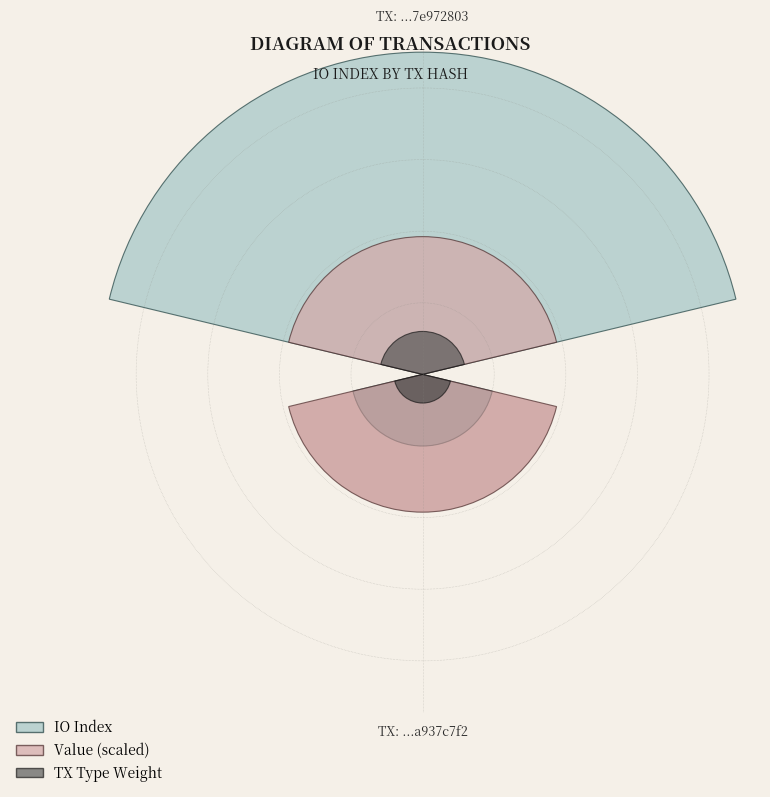

Count the number of slices in the pie.

2